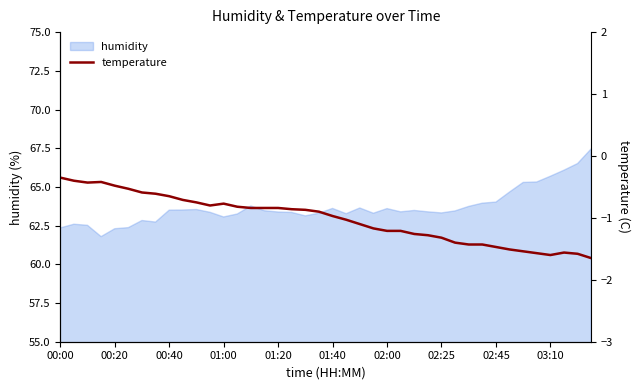

The chart shows a value of -2.1 at 26. True or false?

False